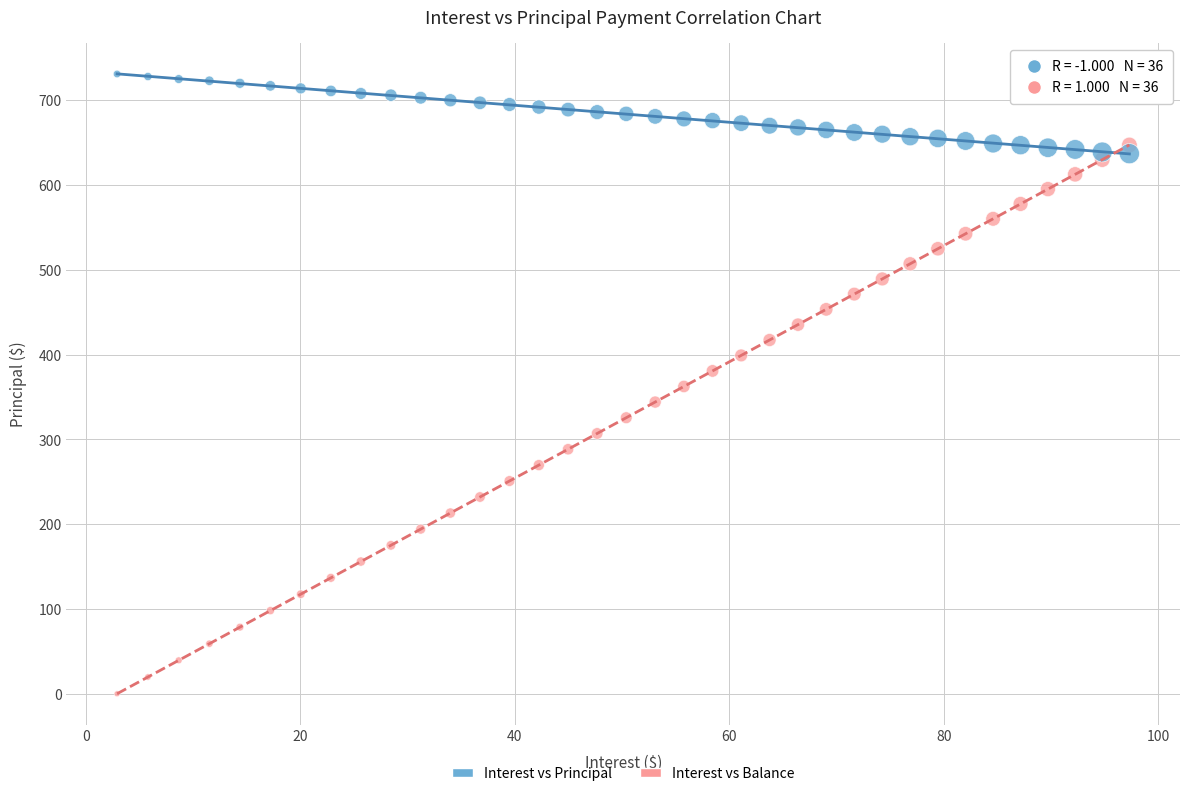

Across all data points, what is the range of X values (max minus min)?

94.4